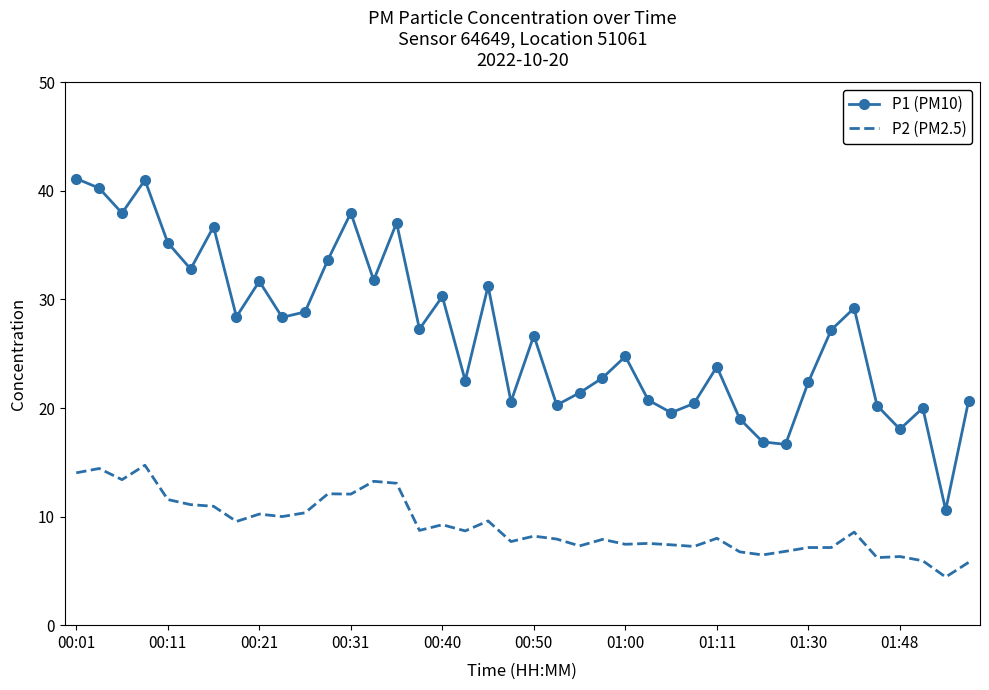

Which series has the largest total across all categories?

P1 (PM10)